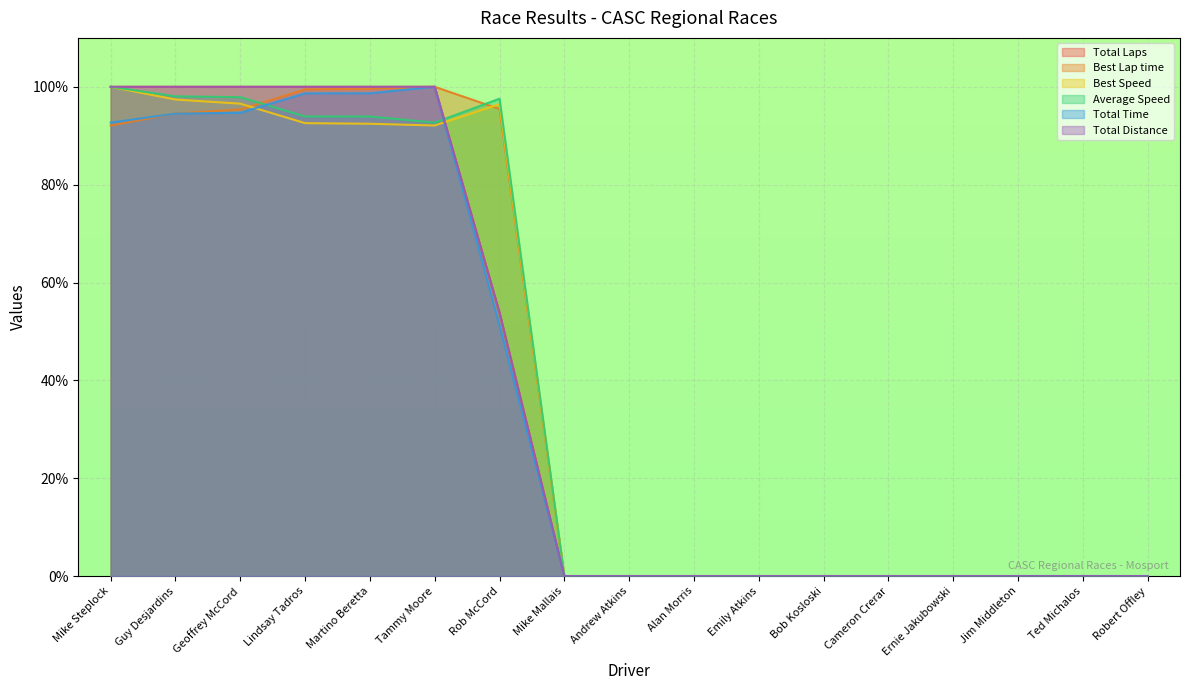

What is the difference between the highest and lowest values at Geoffrey McCord?

5.3